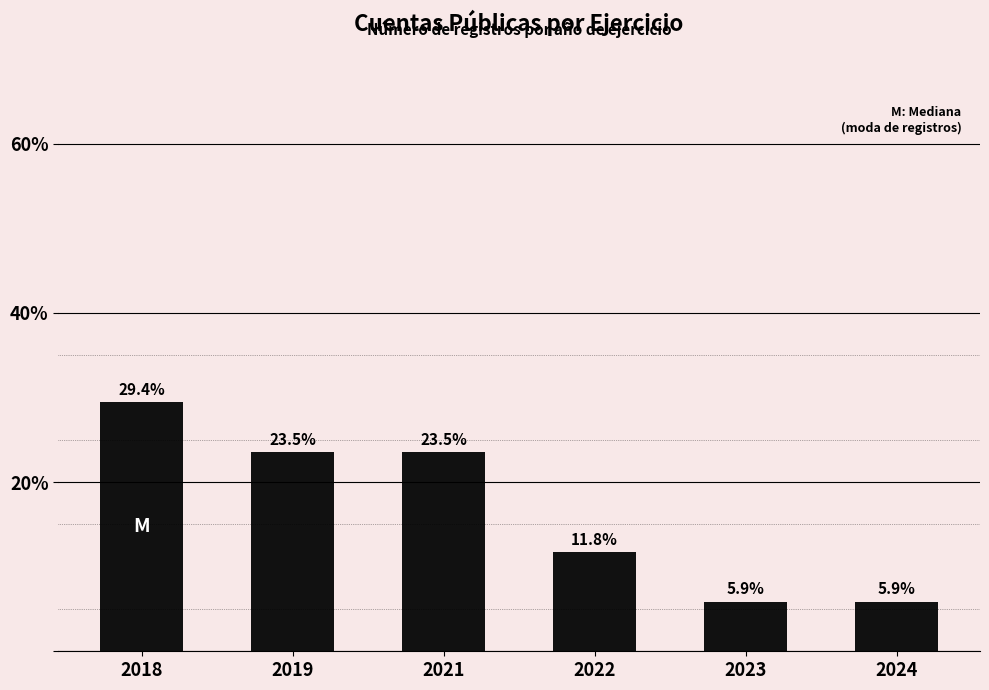

True or false: the data shows 5.9 at 2024.

True